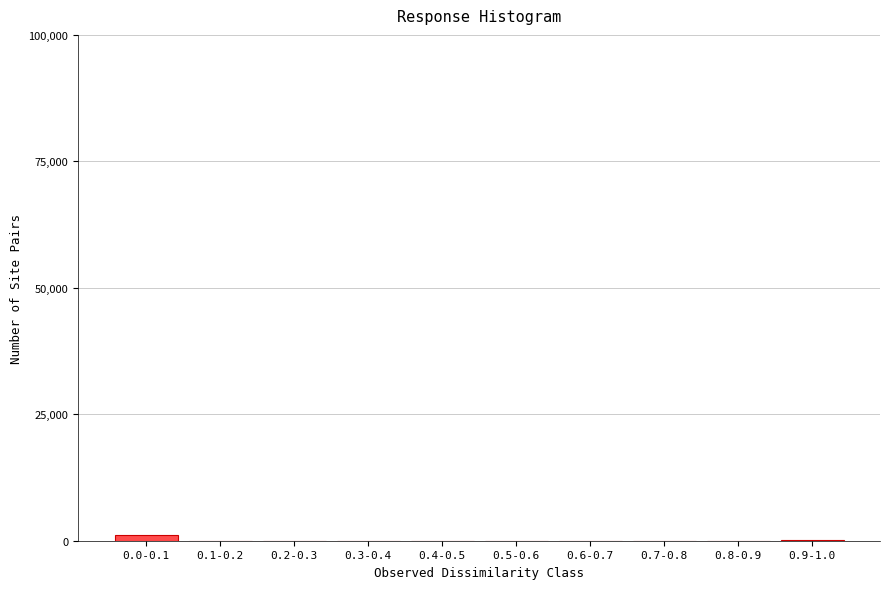

Is it true that the value at 0.1-0.2 is 0?

True